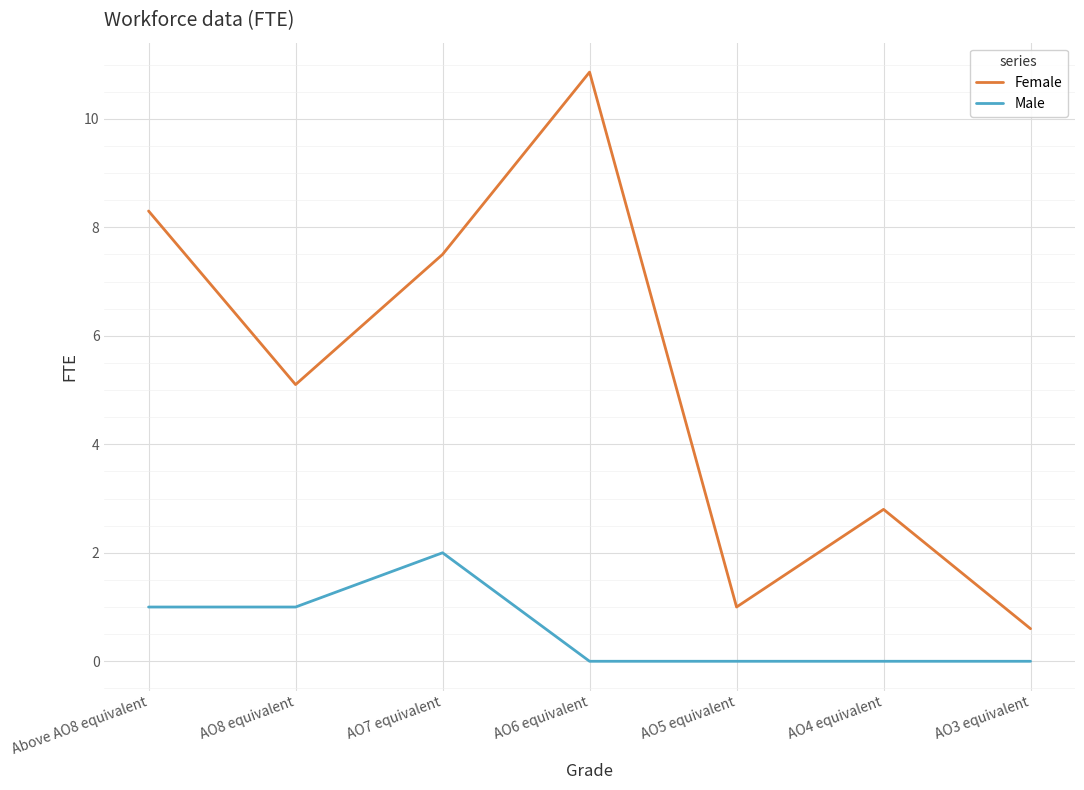

What is the difference between the maximum and second lowest values in the Male series?

2.0